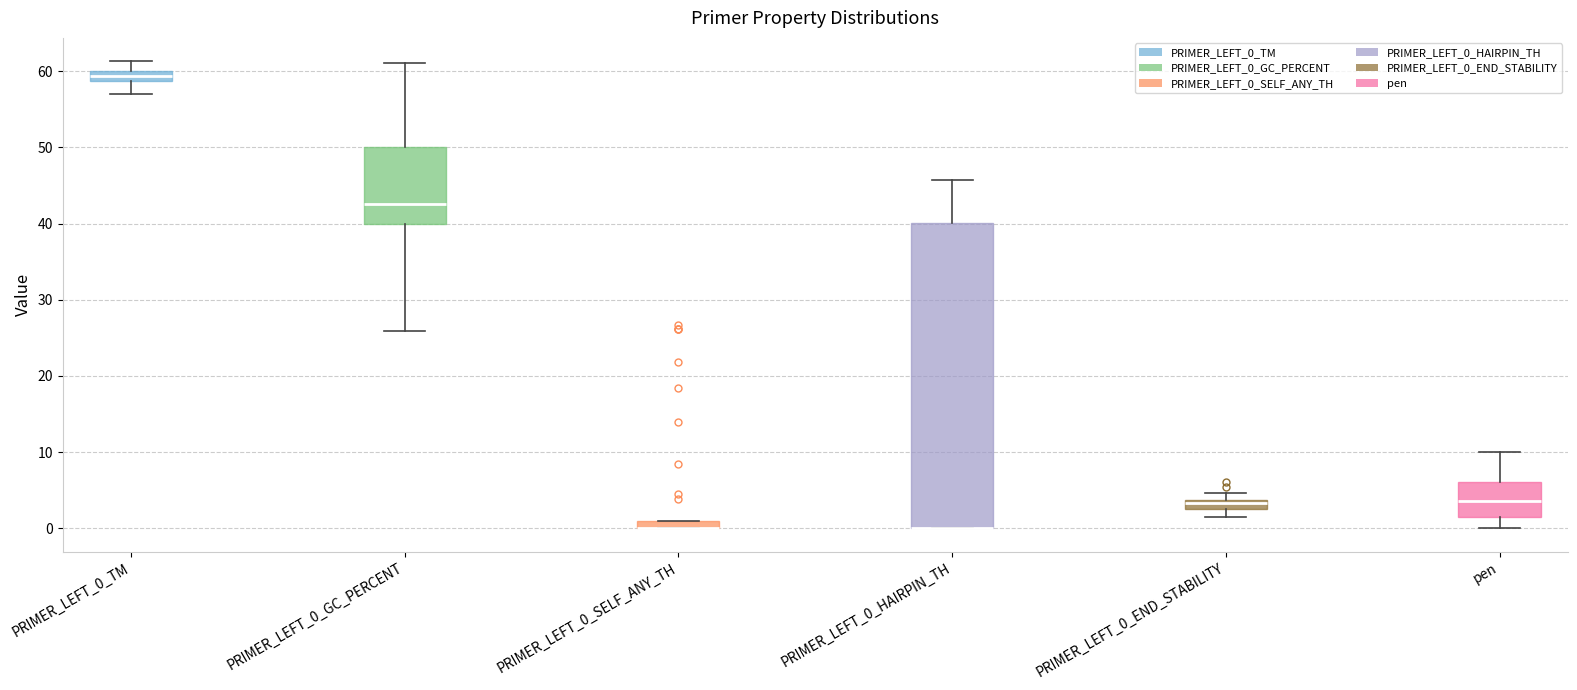

Comparing the boxes themselves (not the whiskers), which one is the tallest?

PRIMER_LEFT_0_HAIRPIN_TH